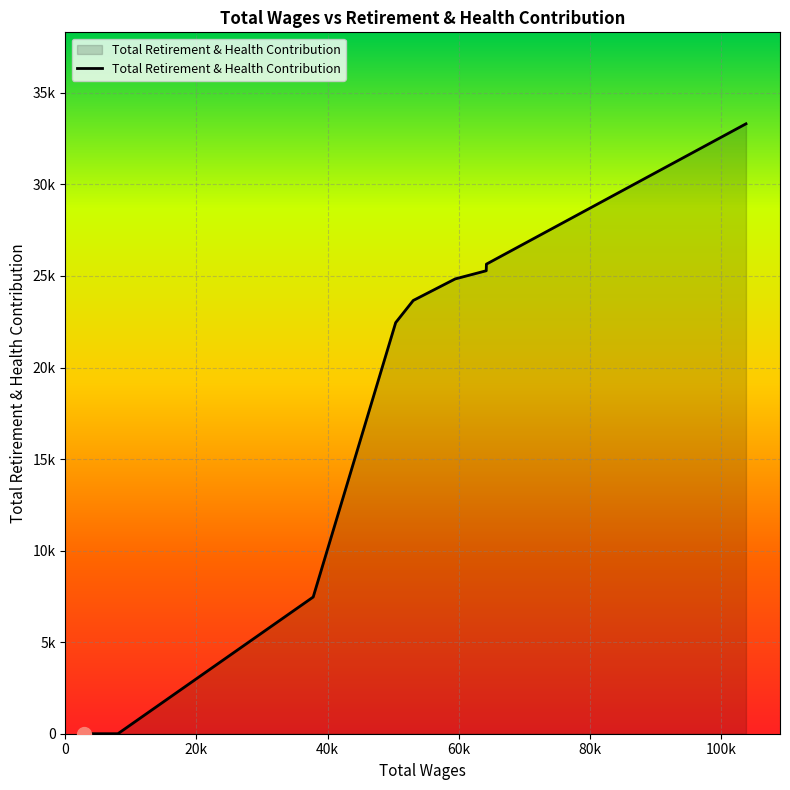

Is this an area chart (filled region under the line)?

Yes